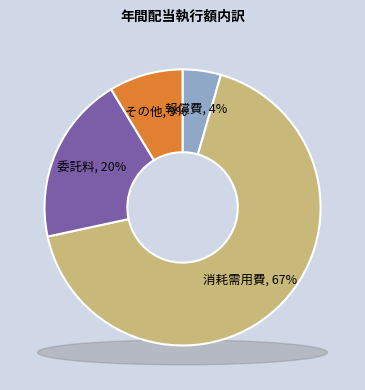

Is 消耗需用費 the majority of the pie?

Yes